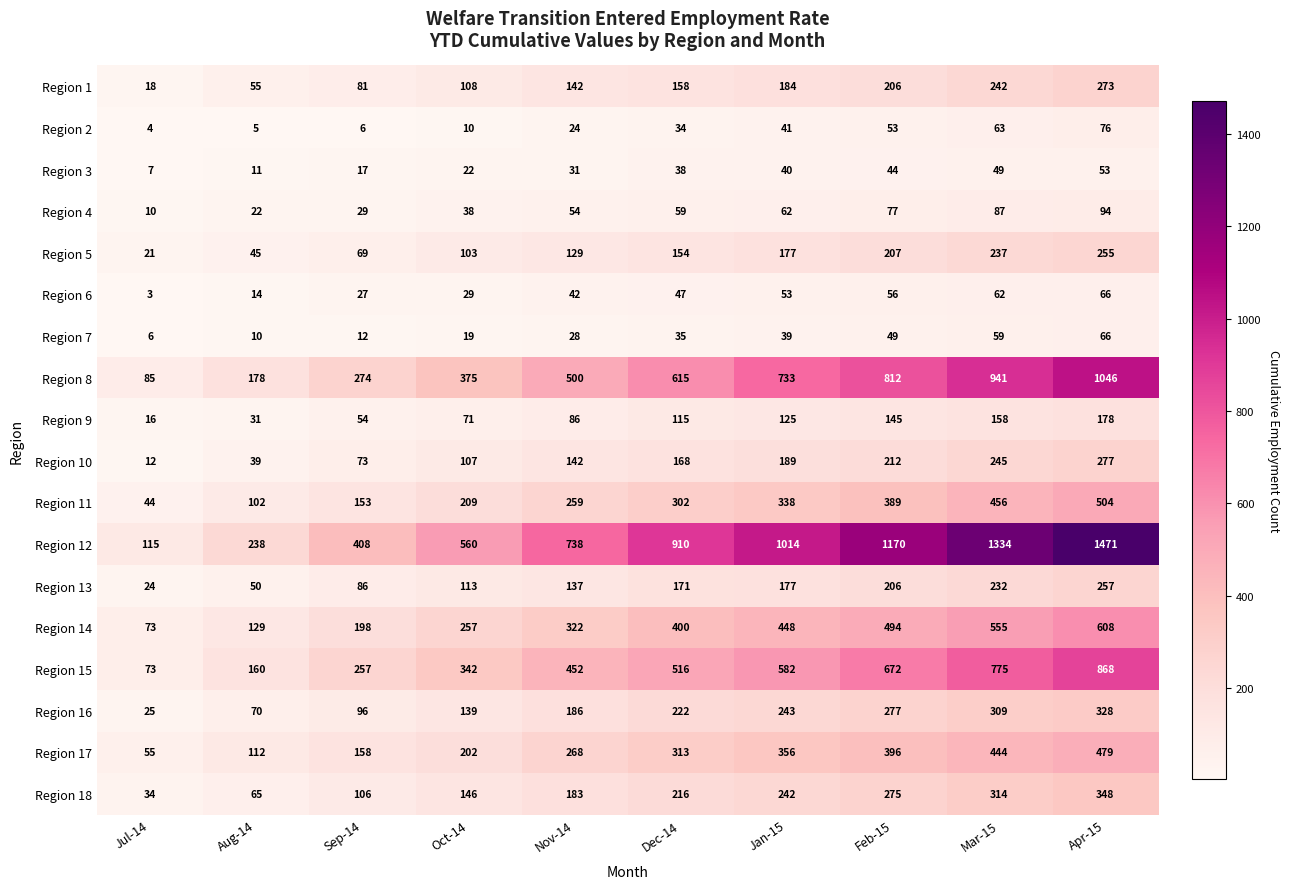

Is the value of Region 11 at Oct-14 greater than the value of Region 6 at Jan-15?

Yes